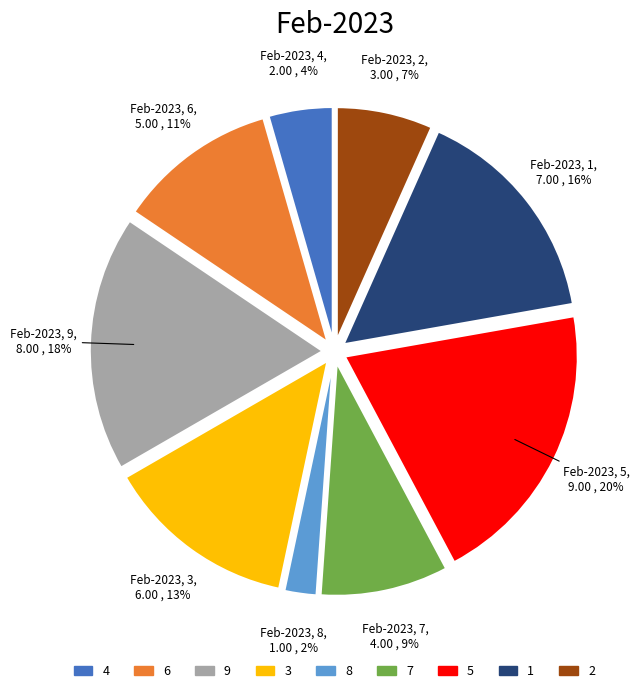

To the nearest percent, what portion does 8 represent?

2%